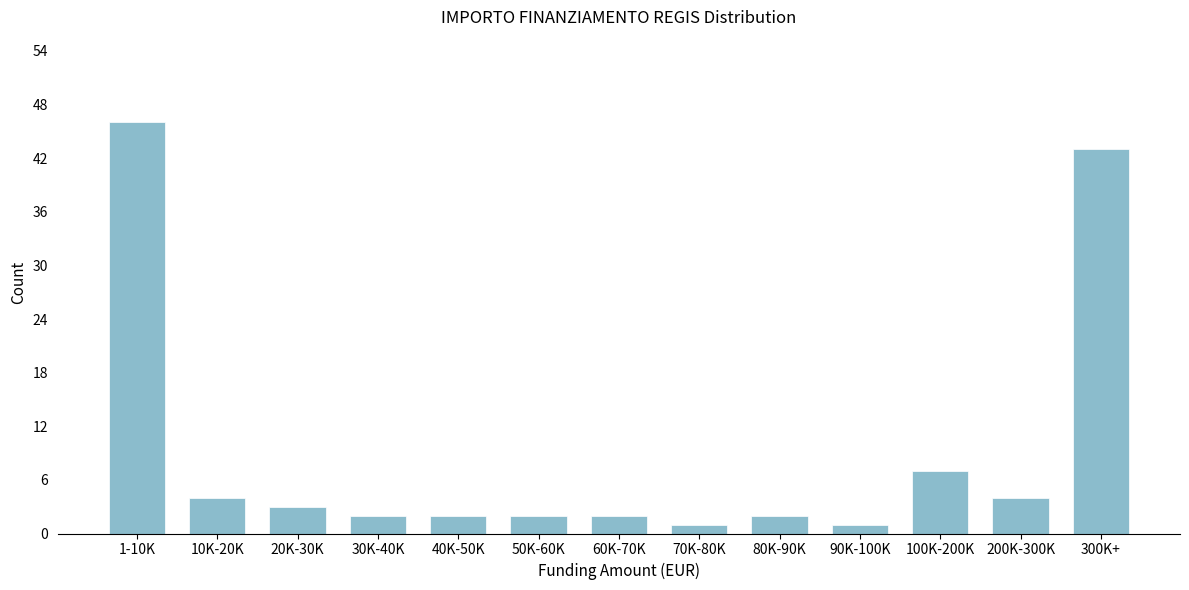

Reading right to left, what are all the values shown in this chart?

43	4	7	1	2	1	2	2	2	2	3	4	46